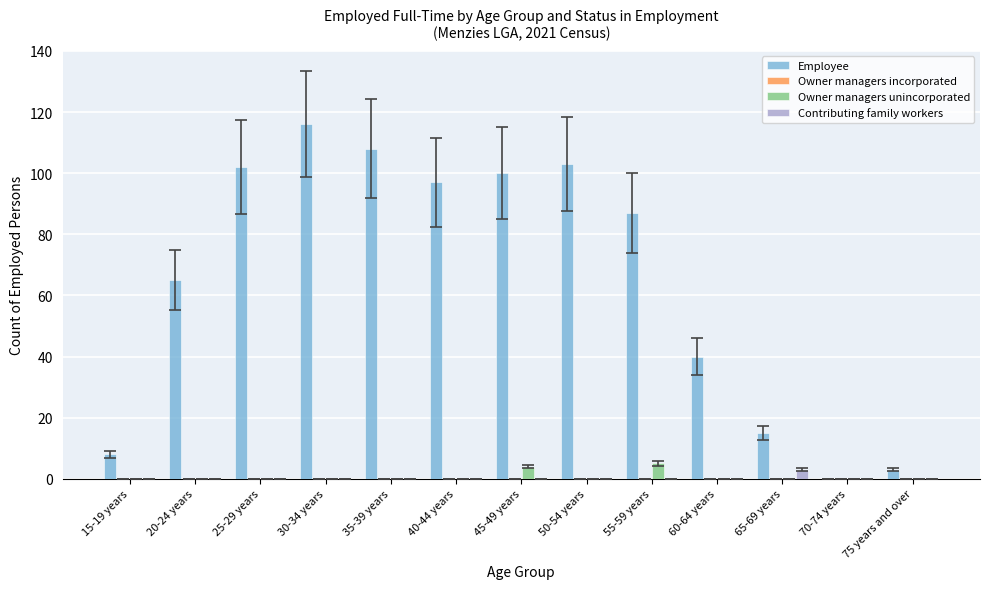

How many groups of bars are there?

13